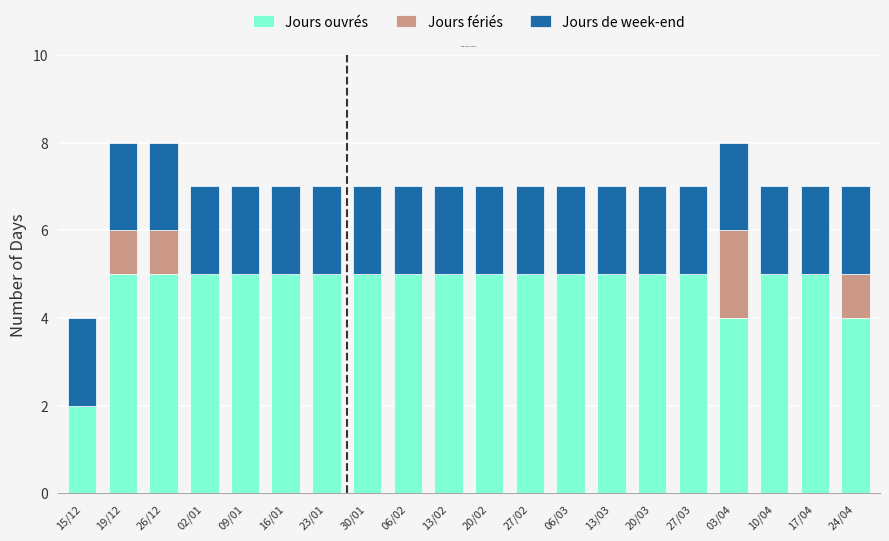

The value of Jours ouvrés at 13/03 is 5. True or false?

True